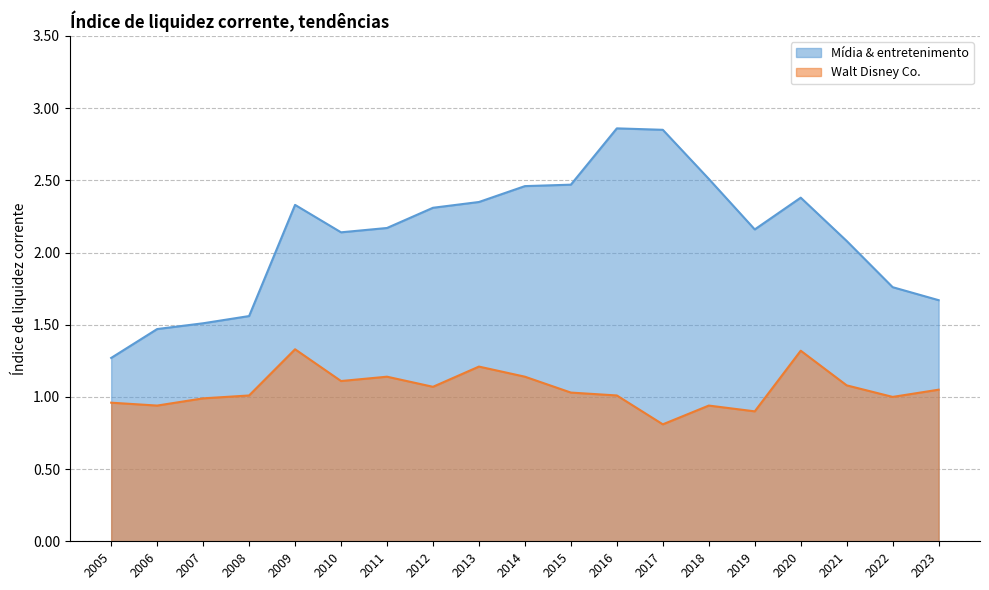

True or false: Walt Disney Co. and Mídia & entretenimento cross at least once.

False